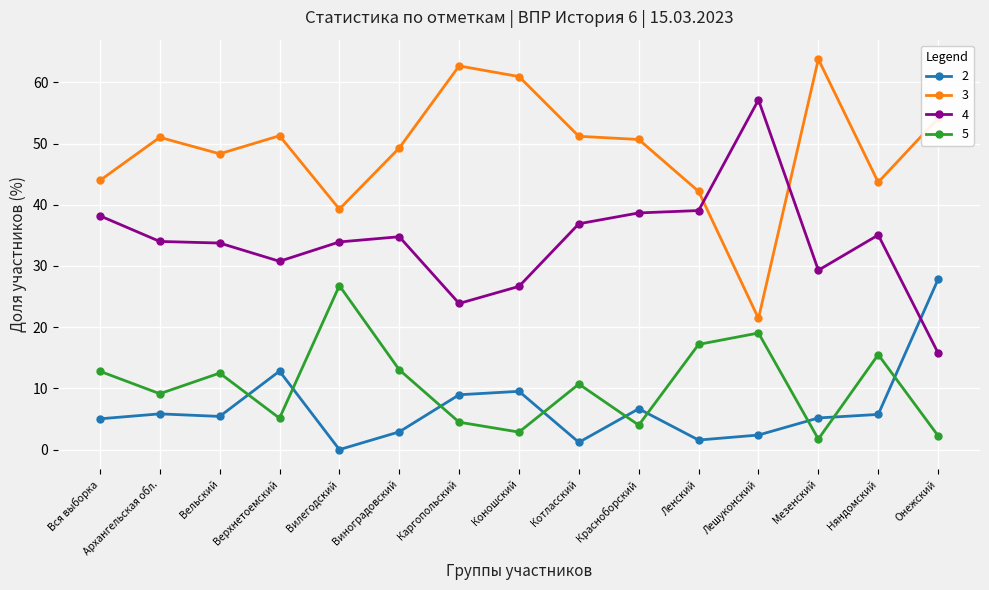

At Каргопольский, list the series in order from smallest to largest.

5, 2, 4, 3